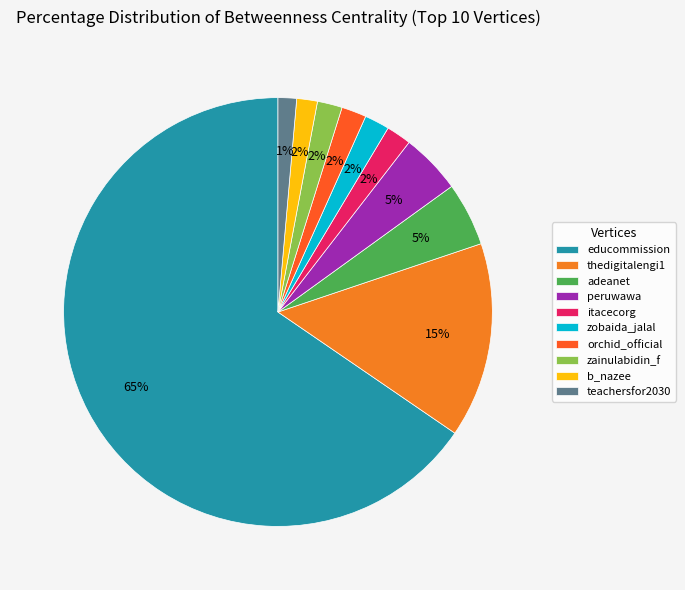

What is the ratio of the value at itacecorg to the value at zainulabidin_f?

1.0